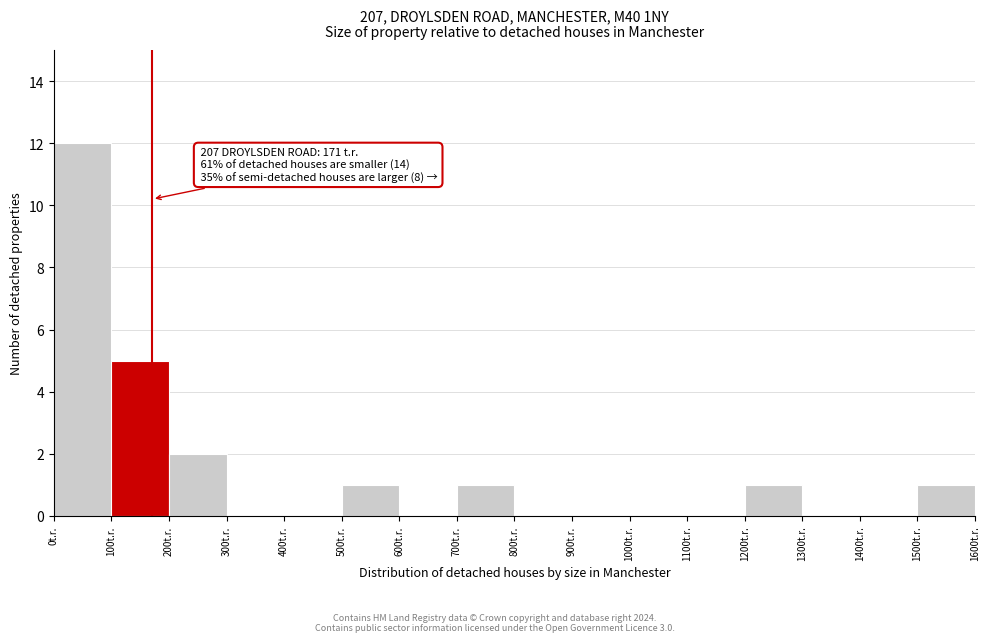

Over which range of the x-axis is the bar tallest?

0 to 100